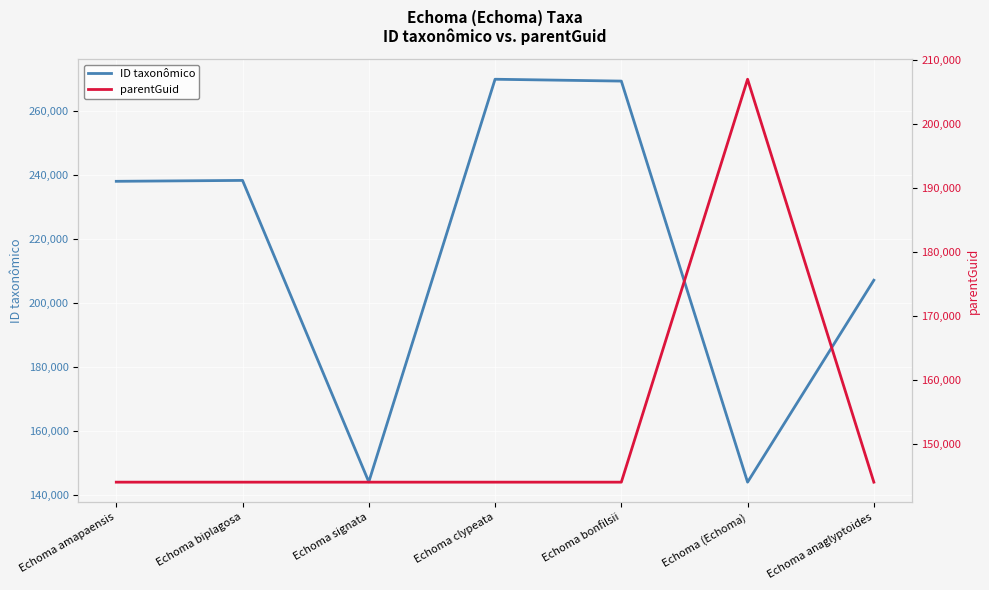

What are all the series names shown in the legend?

ID taxonômico, parentGuid